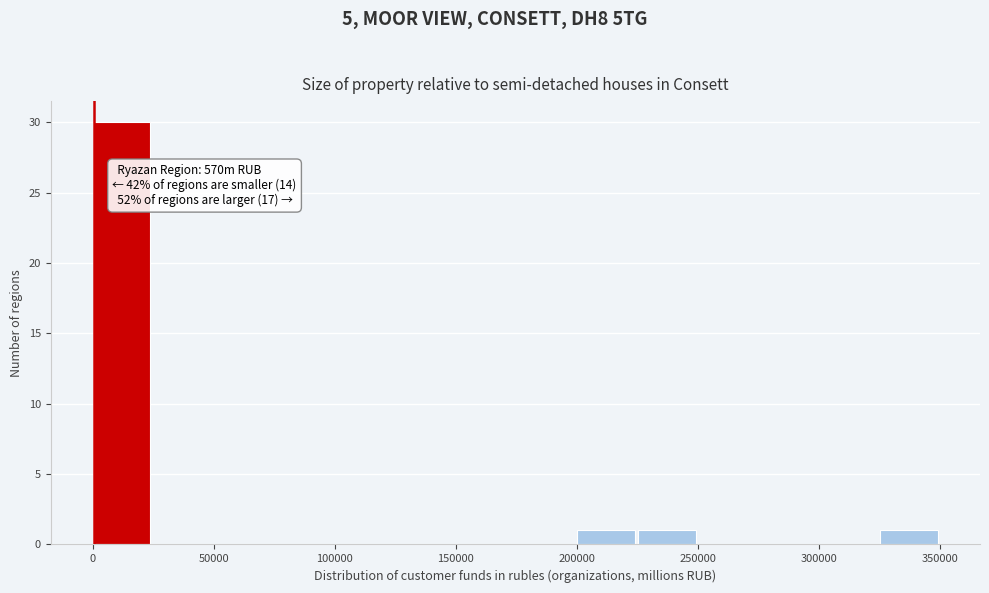

Which range on the x-axis has the tallest bar?

0 to 25000